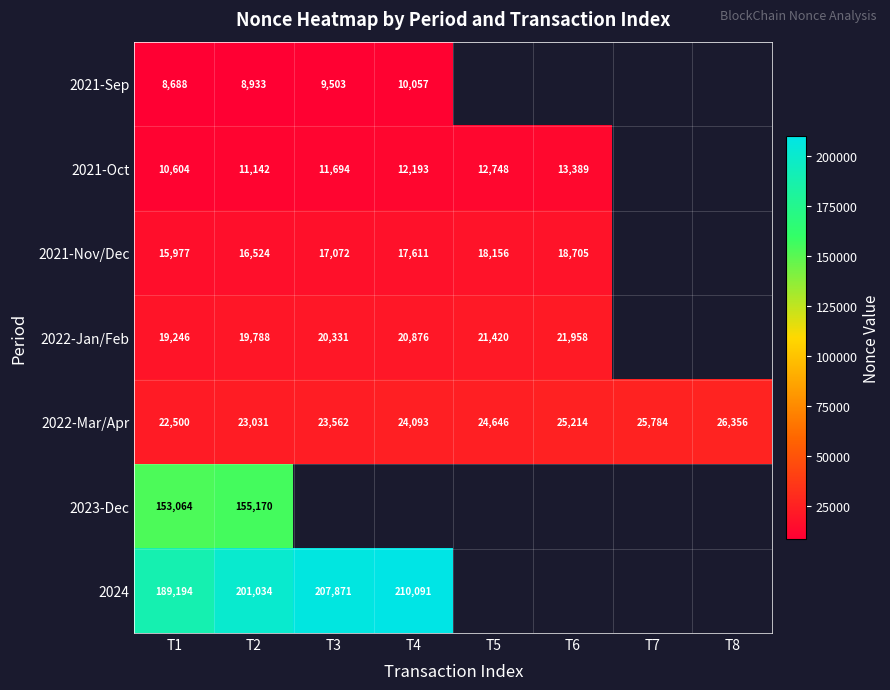

What is the smallest value displayed?

8688.0